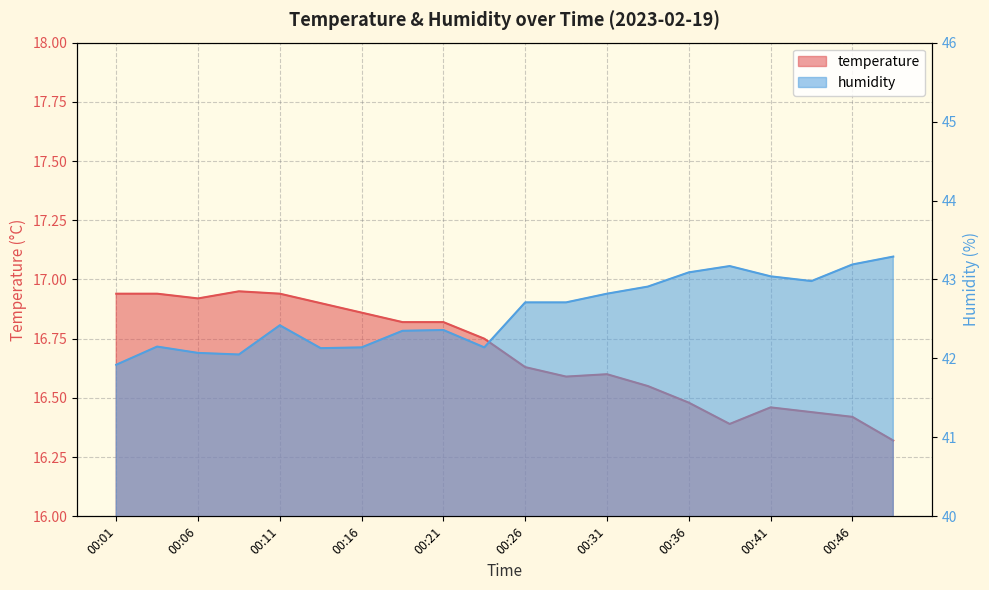

The temperature series shows 16.3 at 00:49. True or false?

True